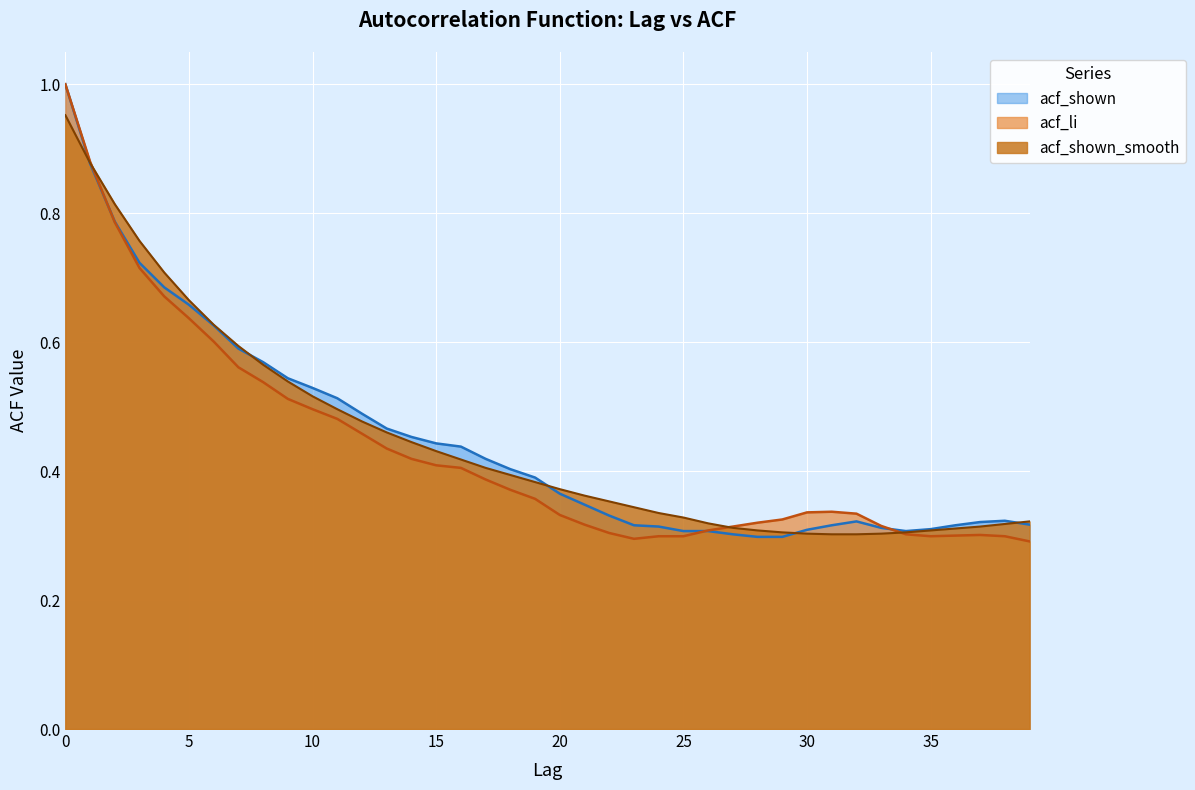

Reading right to left, what are all the values shown in this chart?

acf_shown_smooth: 39=0.3	38=0.3	37=0.3	36=0.3	35=0.3	34=0.3	33=0.3	32=0.3	31=0.3	30=0.3	29=0.3	28=0.3	27=0.3	26=0.3	25=0.3	24=0.3	23=0.3	22=0.4	21=0.4	20=0.4	19=0.4	18=0.4	17=0.4	16=0.4	15=0.4	14=0.4	13=0.5	12=0.5	11=0.5	10=0.5	9=0.5	8=0.6	7=0.6	6=0.6	5=0.7	4=0.7	3=0.8	2=0.8	1=0.9	0=1.0
acf_li: 39=0.3	38=0.3	37=0.3	36=0.3	35=0.3	34=0.3	33=0.3	32=0.3	31=0.3	30=0.3	29=0.3	28=0.3	27=0.3	26=0.3	25=0.3	24=0.3	23=0.3	22=0.3	21=0.3	20=0.3	19=0.4	18=0.4	17=0.4	16=0.4	15=0.4	14=0.4	13=0.4	12=0.5	11=0.5	10=0.5	9=0.5	8=0.5	7=0.6	6=0.6	5=0.6	4=0.7	3=0.7	2=0.8	1=0.9	0=1.0
acf_shown: 39=0.3	38=0.3	37=0.3	36=0.3	35=0.3	34=0.3	33=0.3	32=0.3	31=0.3	30=0.3	29=0.3	28=0.3	27=0.3	26=0.3	25=0.3	24=0.3	23=0.3	22=0.3	21=0.3	20=0.4	19=0.4	18=0.4	17=0.4	16=0.4	15=0.4	14=0.5	13=0.5	12=0.5	11=0.5	10=0.5	9=0.5	8=0.6	7=0.6	6=0.6	5=0.7	4=0.7	3=0.7	2=0.8	1=0.9	0=1.0